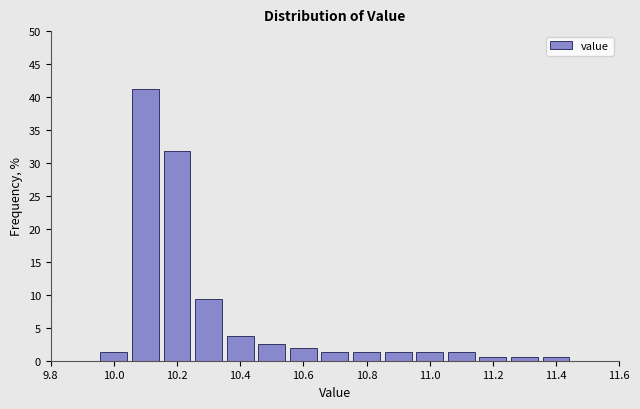

Which range on the x-axis has the tallest bar?

10.05 to 10.15